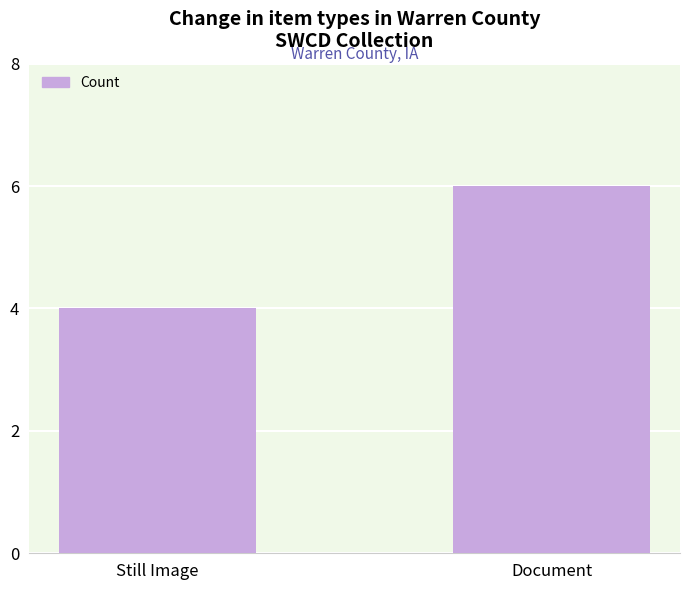

Approximately how many times larger is the value at Document compared to Still Image?

1.5